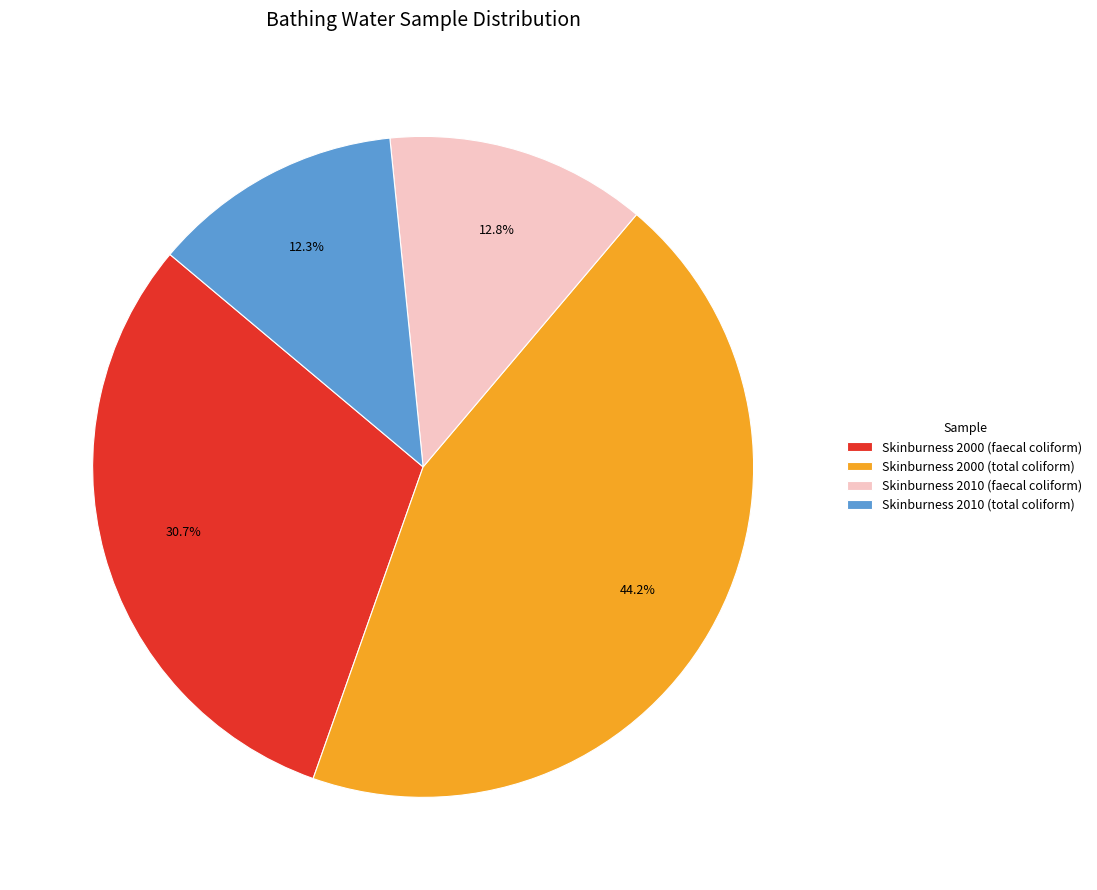

To the nearest percent, what is the average slice percentage?

25%